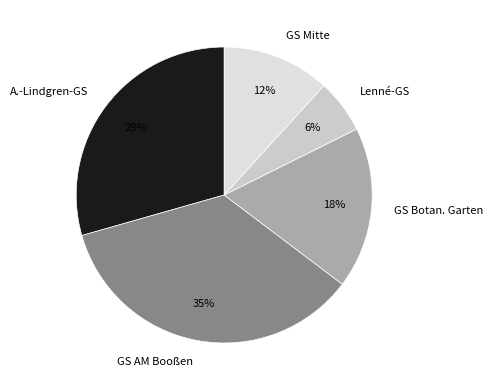

How many segments does this pie chart have?

5